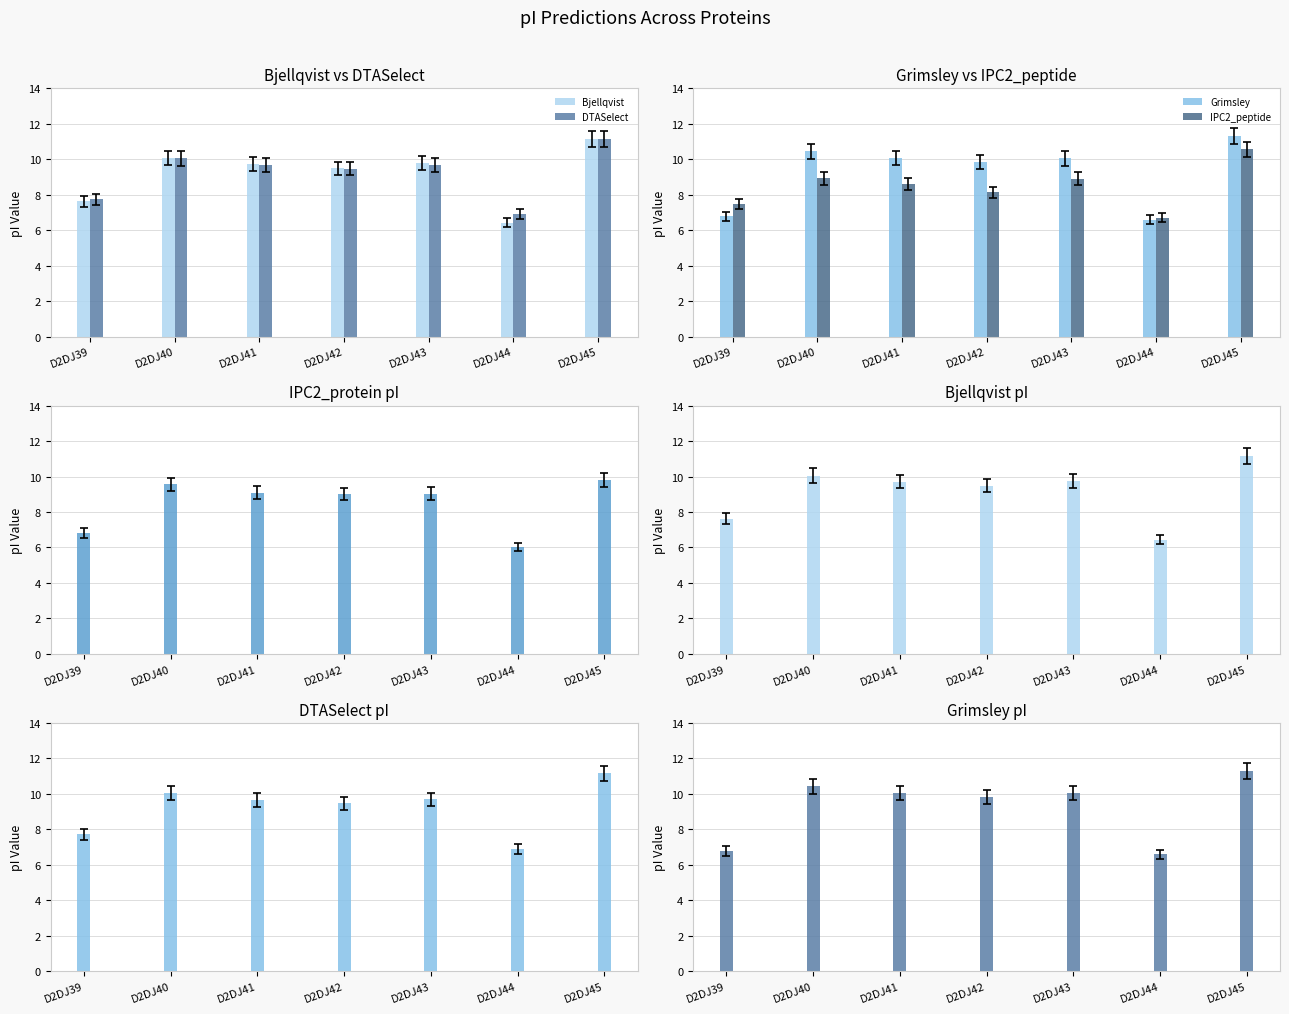

Reading left to right, what are all the values shown in this chart?

Bjellqvist: 7.6	10.1	9.7	9.5	9.8	6.4	11.2
DTASelect: 7.7	10.0	9.7	9.5	9.7	6.9	11.2
Grimsley: 6.8	10.4	10.1	9.9	10.0	6.6	11.3
IPC2_peptide: 7.5	8.9	8.6	8.1	8.9	6.7	10.6
IPC2_protein: 6.8	9.6	9.1	9.0	9.0	6.0	9.8